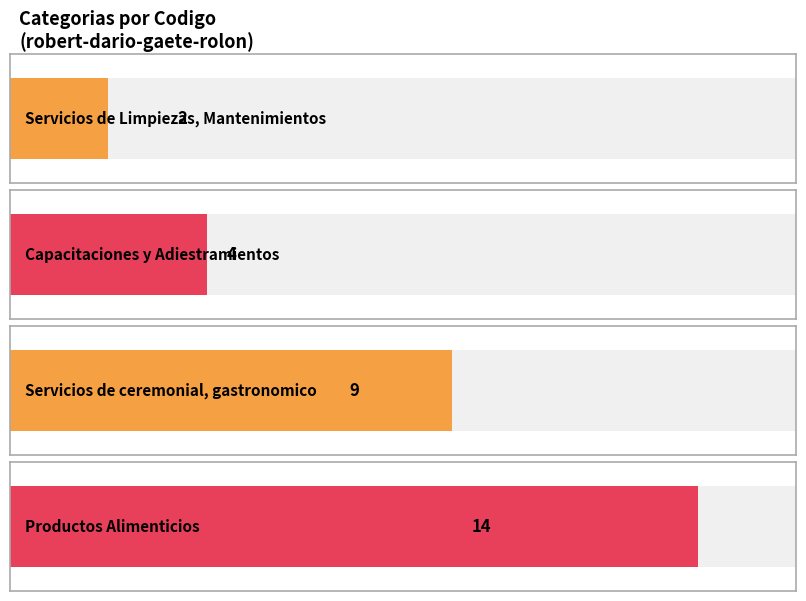

At which label does the data first exceed 9?

Productos Alimenticios